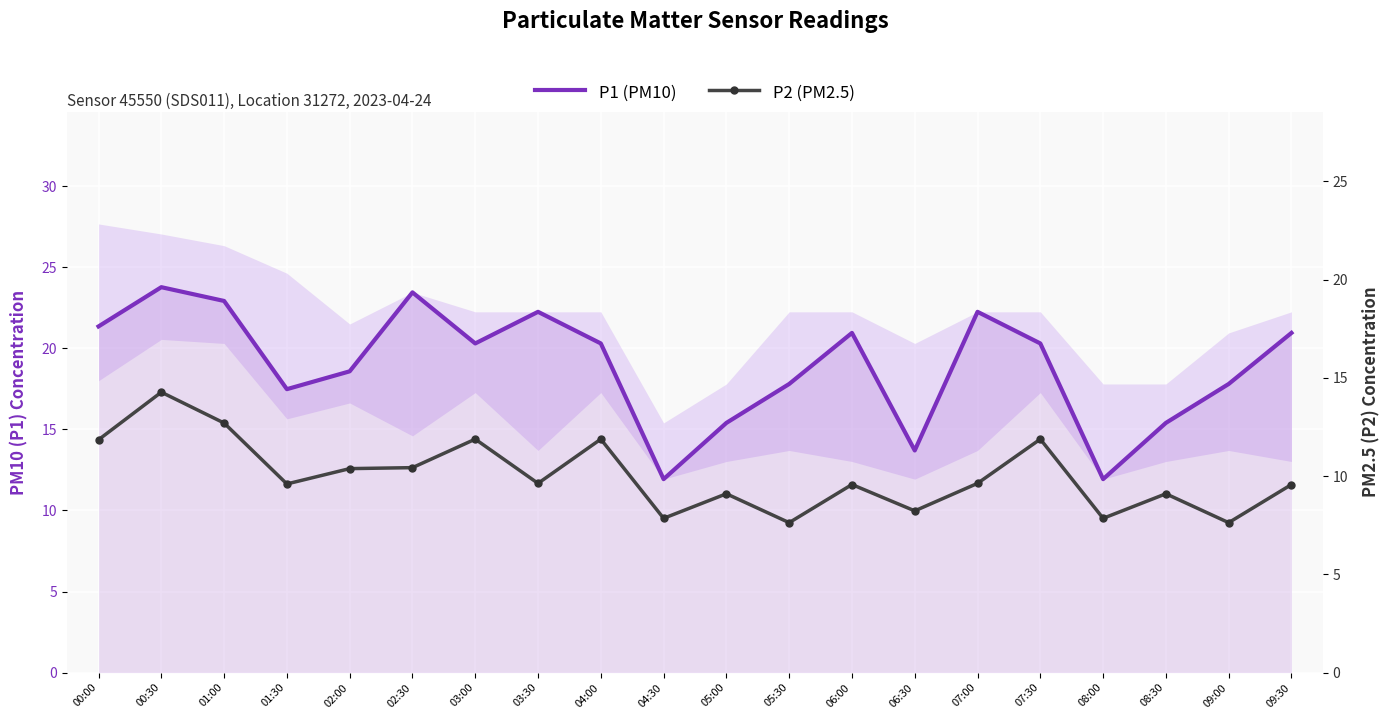

Reading left to right, transcribe all the data shown in this chart.

P1 (PM10): 21.4	23.8	22.9	17.5	18.6	23.4	20.3	22.2	20.3	11.9	15.4	17.8	20.9	13.7	22.2	20.3	11.9	15.4	17.8	20.9
P2 (PM2.5): 11.8	14.3	12.7	9.6	10.4	10.4	11.9	9.6	11.9	7.8	9.1	7.6	9.6	8.2	9.6	11.9	7.8	9.1	7.6	9.6